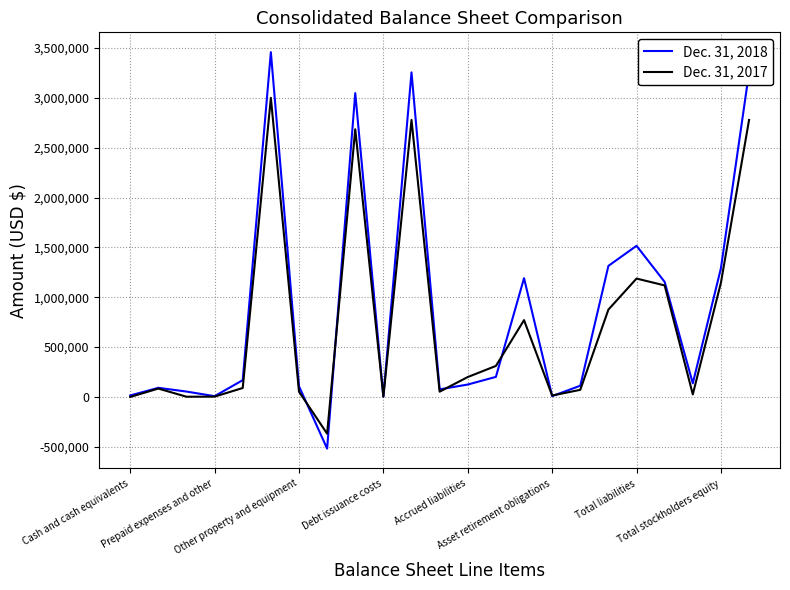

Rank the series by their maximum value, from highest to lowest.

Dec. 31, 2018, Dec. 31, 2017